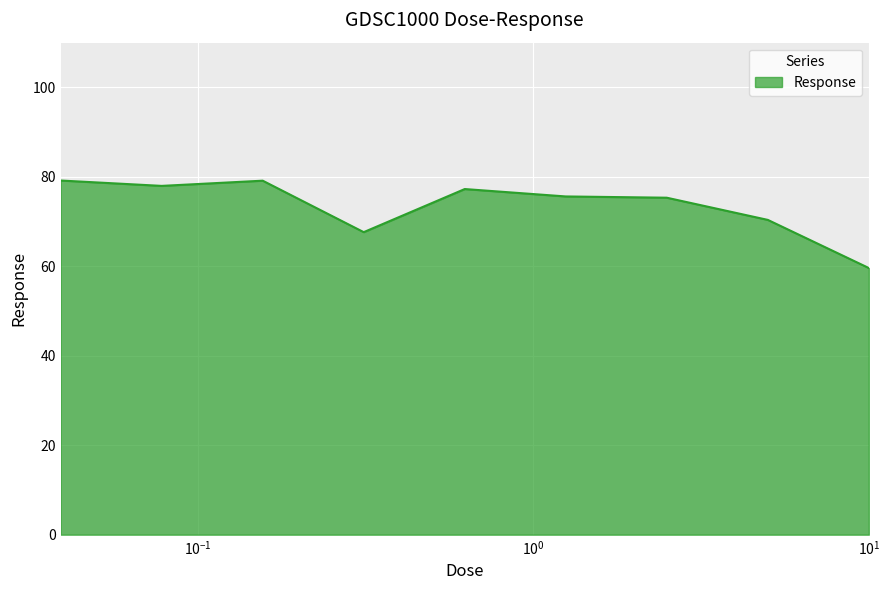

What is the minimum value shown in the chart?

59.6